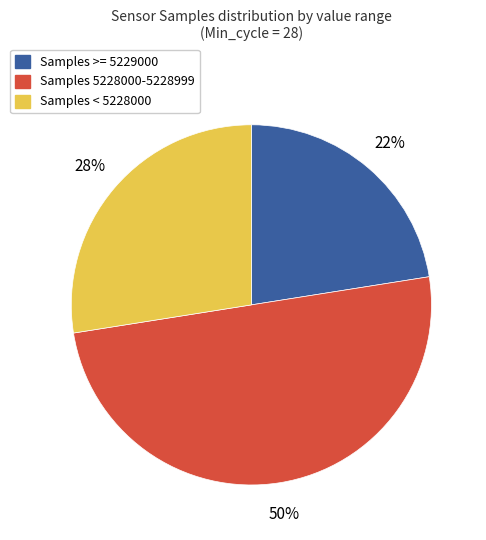

To the nearest percent, what is the average slice percentage?

33%